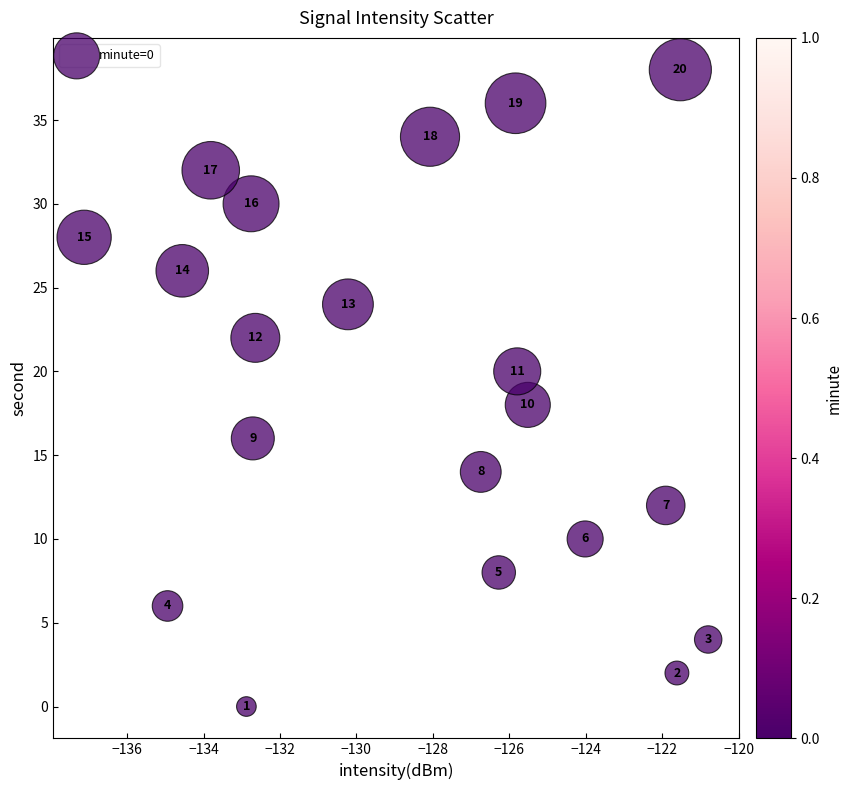

What Y value in the scatter plot is closest to 19?

18